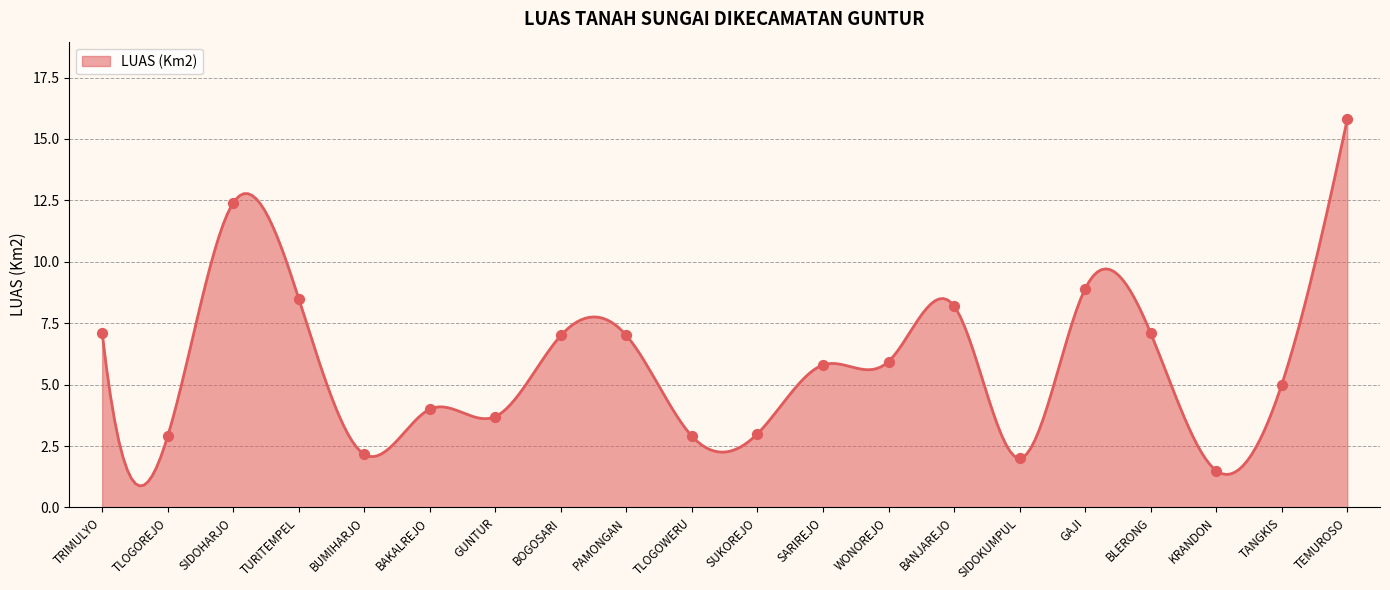

Approximately how many times larger is the value at TURITEMPEL compared to BUMIHARJO?

3.9